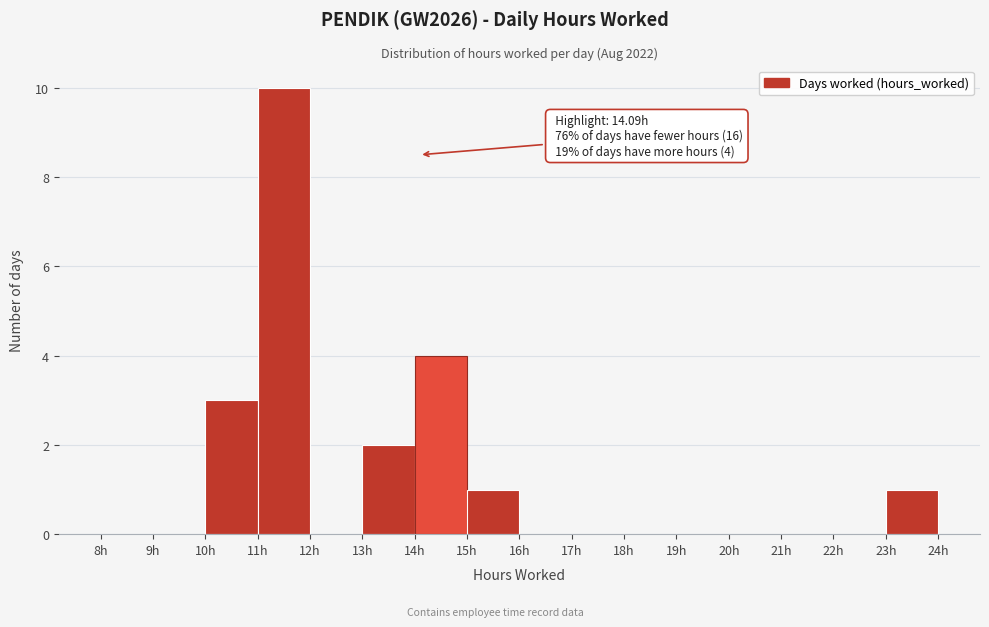

Over which range of the x-axis is the bar tallest?

11 to 12